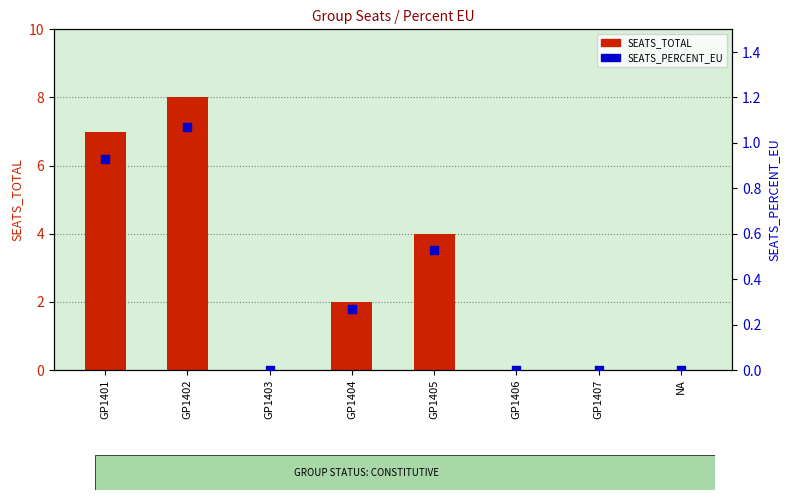

What is the total value across all series at GP1402?

9.1